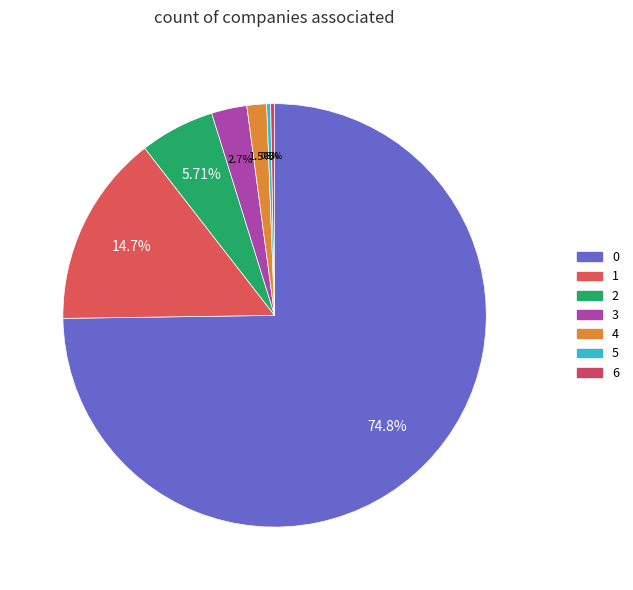

How many slices are in this pie chart?

7